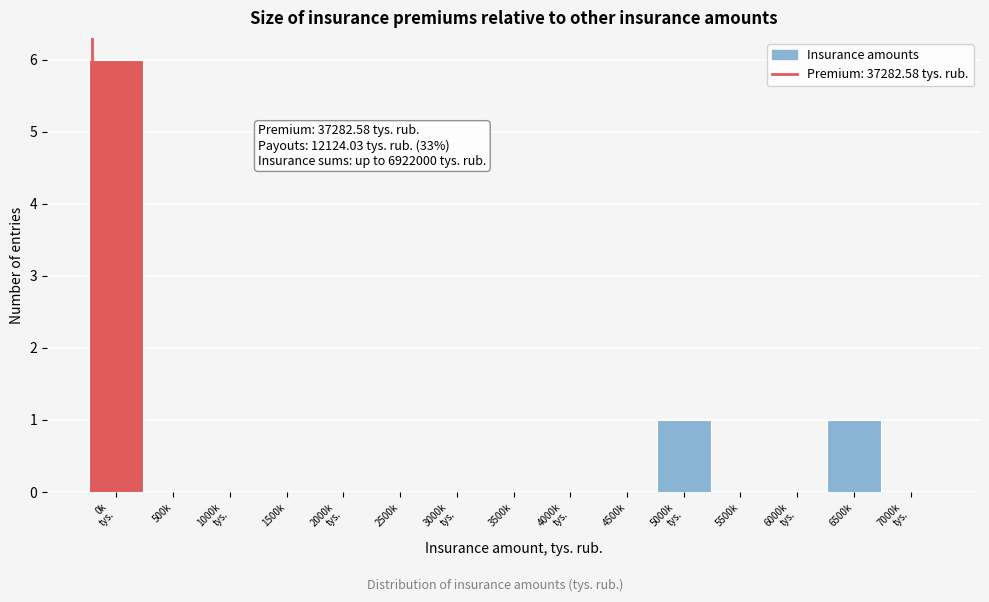

Is it true that the value at 4500k is 0?

True